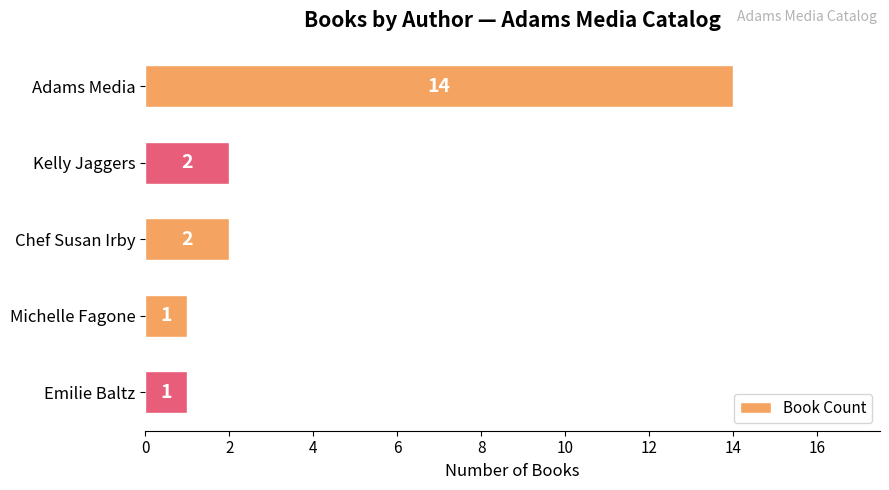

What is the sum of all values?

20